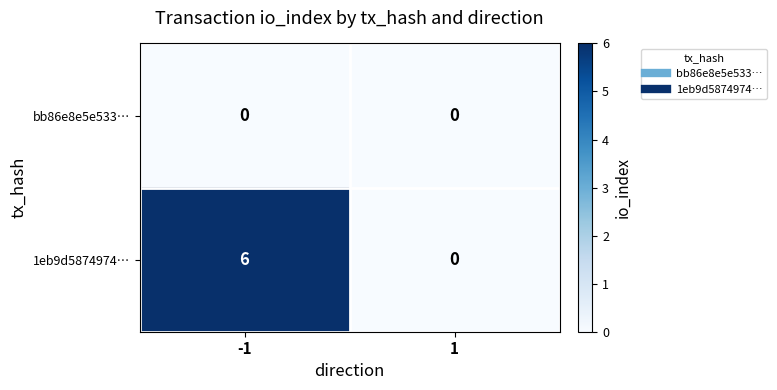

Reading right to left, list all the values displayed in this chart.

bb86e8e5e533…: 1=0	-1=0
1eb9d5874974…: 1=0	-1=6